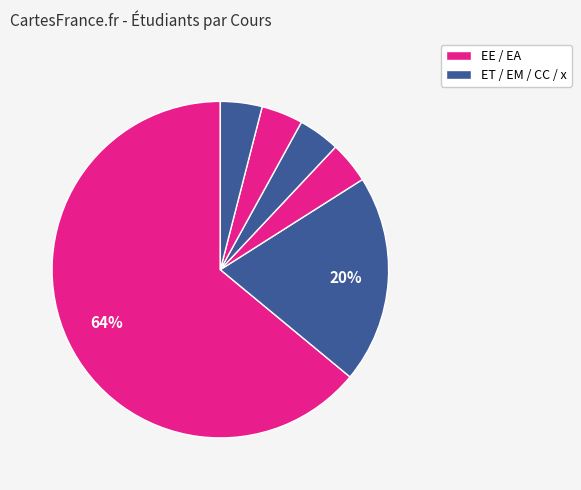

Count the number of slices in the pie.

6